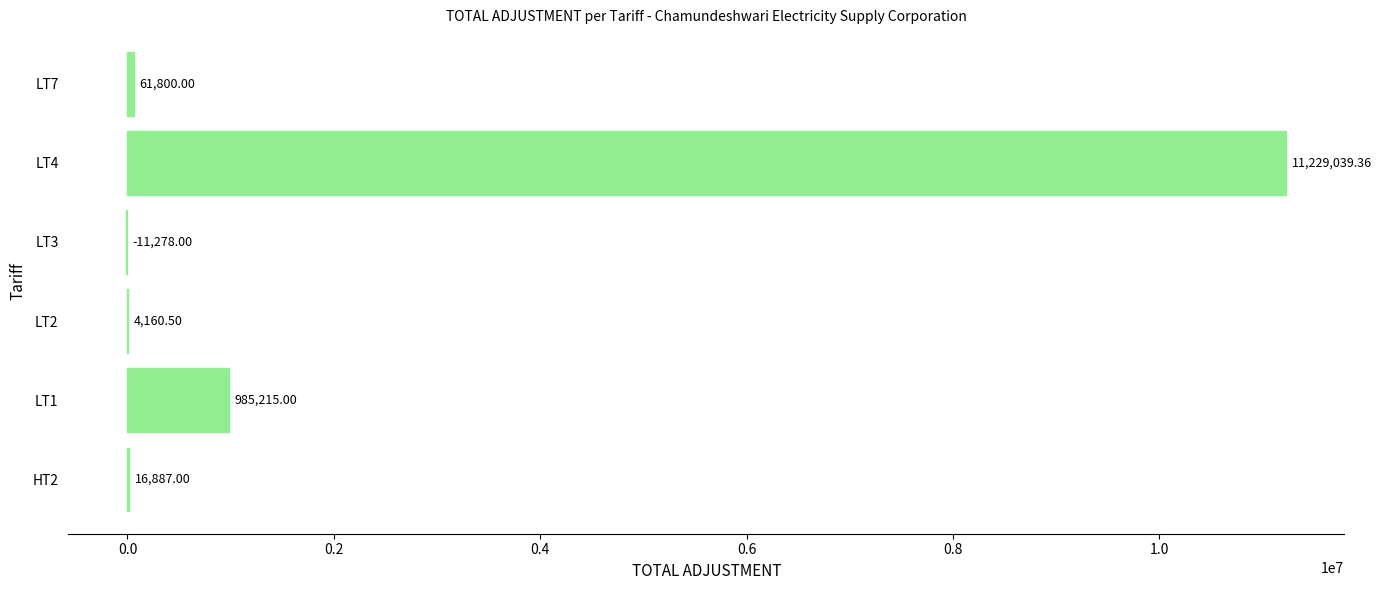

Which label corresponds to the largest value in the chart?

LT4